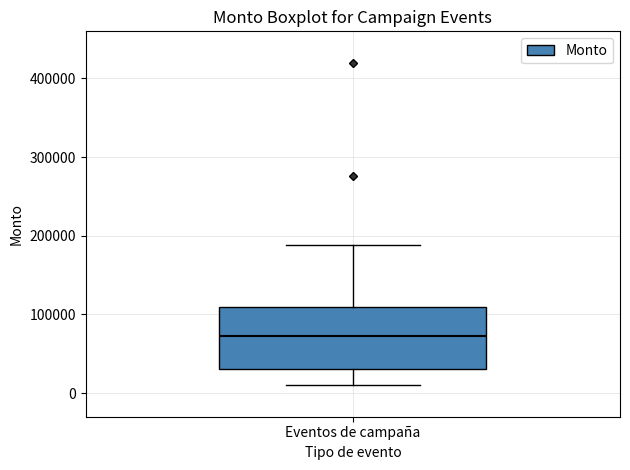

Transcribe this box plot: give where the median line is, the range the box spans, and where the two whiskers end, as read against the y-axis. The values are not printed on the chart, so give them approximately, as read against the axis.

median 70000, box 30000 to 110000, whiskers 10000 to 190000